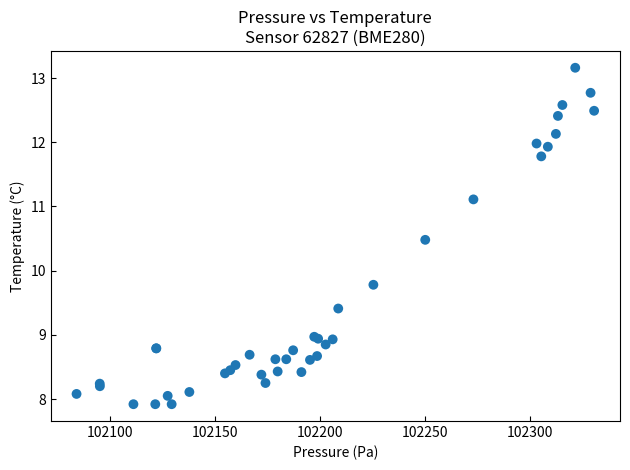

What Y value in the scatter plot is closest to 10?

9.8